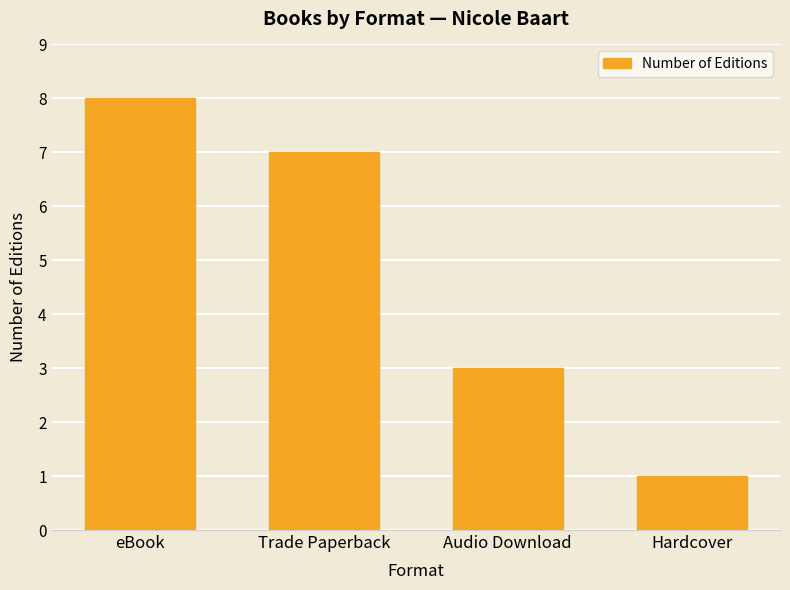

What is the value of the 3rd bar from the left?

3